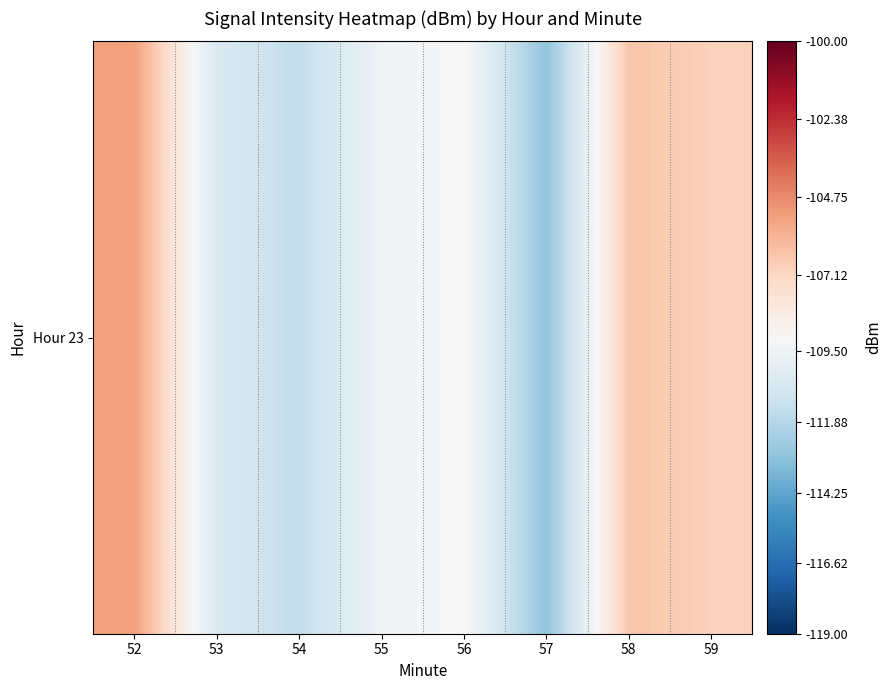

List the labels in order of value, largest first.

52, 58, 59, 56, 55, 53, 54, 57